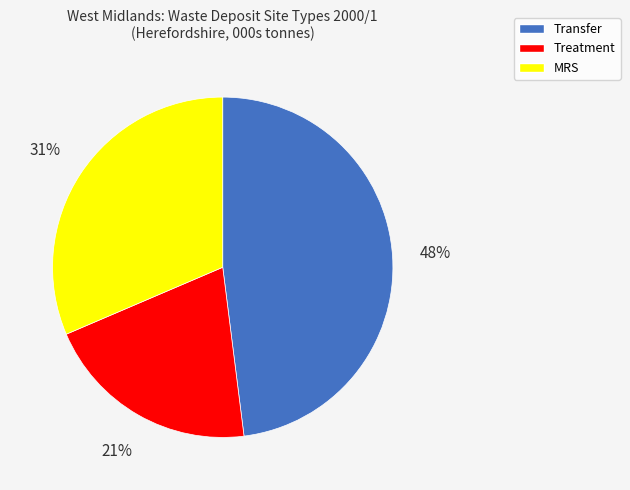

Count the number of slices in the pie.

3